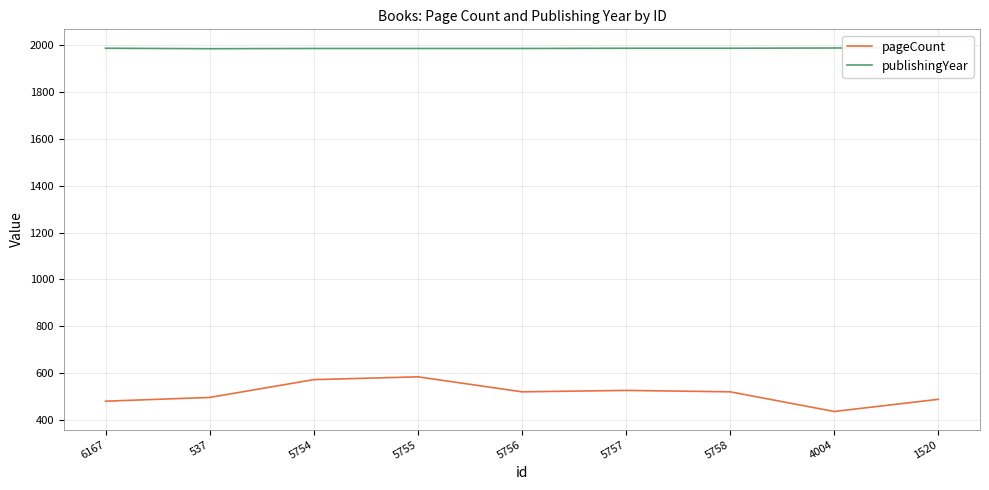

What is the sum of the publishingYear values at 5756 and 5754?

3972